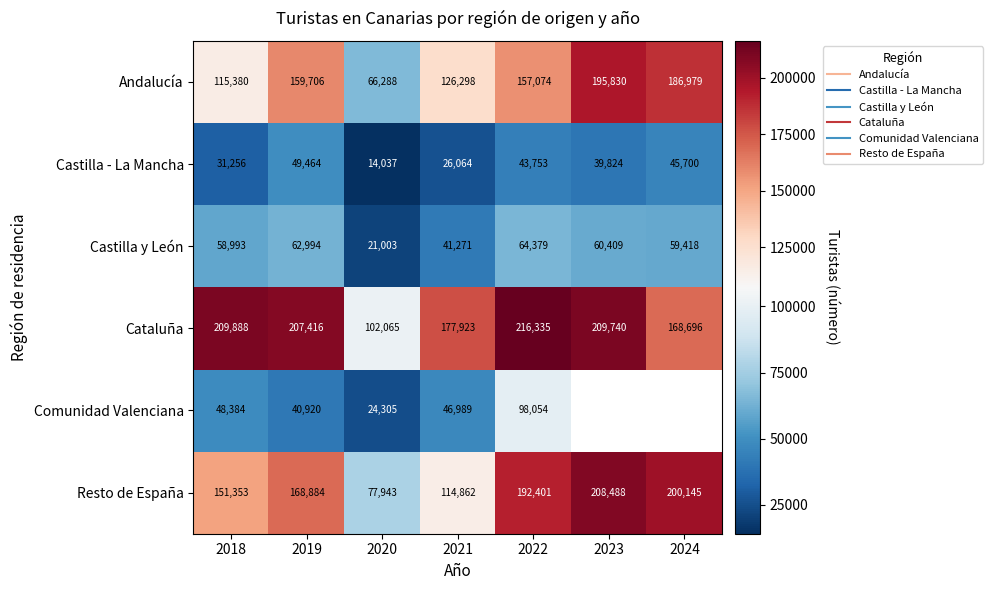

What is the maximum value for Comunidad Valenciana?

98054.0